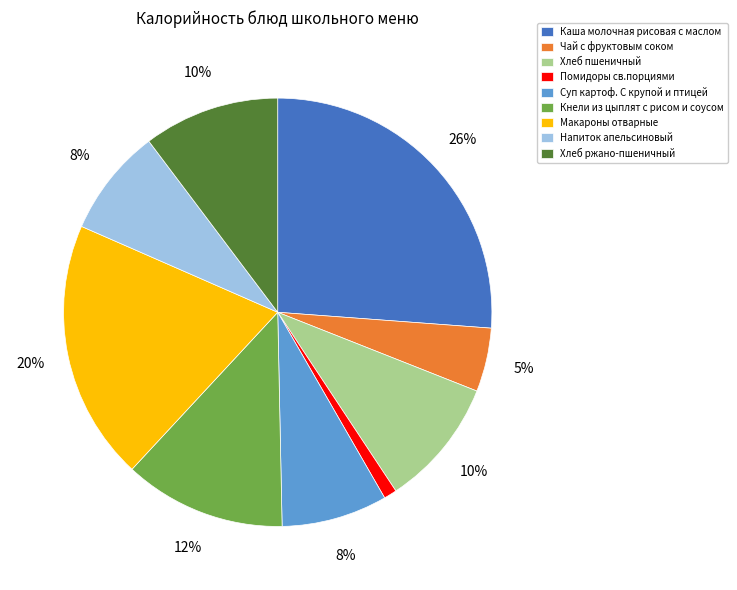

To the nearest percent, what is the difference between the largest and smallest slice percentages?

25%